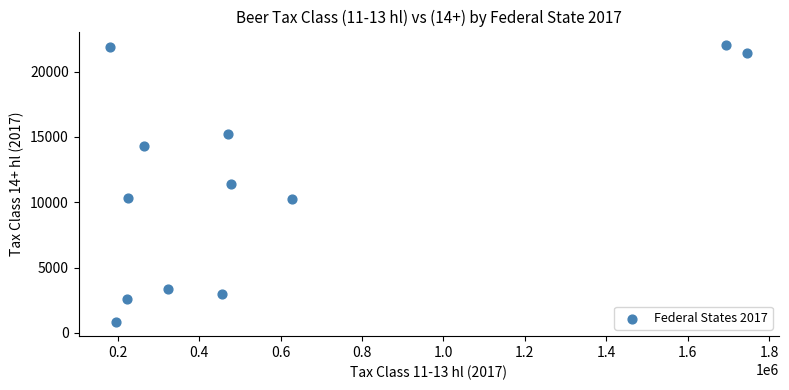

What is the average X value?

574040.6